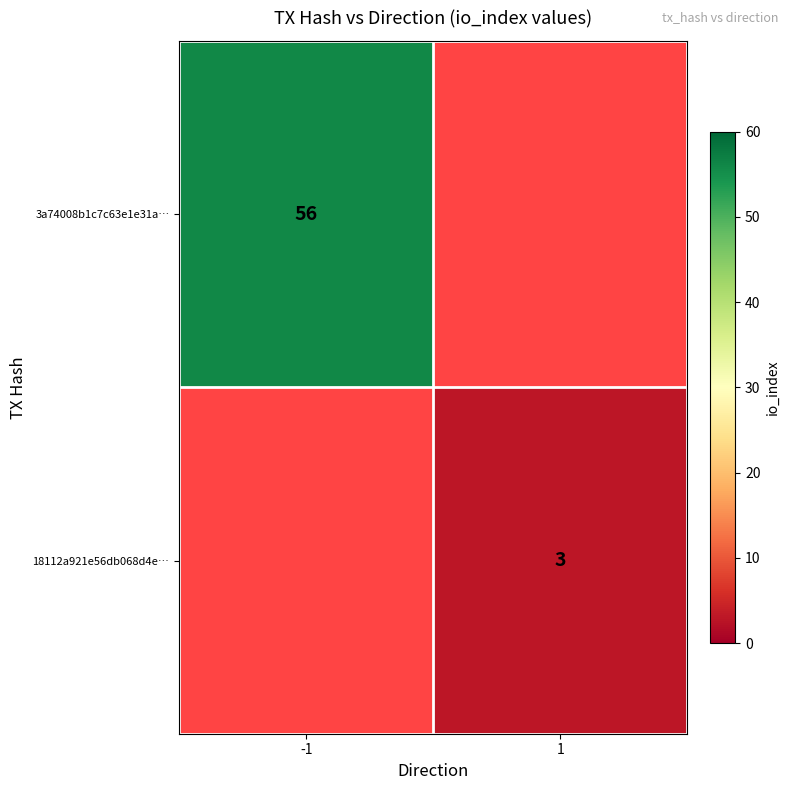

Between 1 and -1, which is larger?

-1